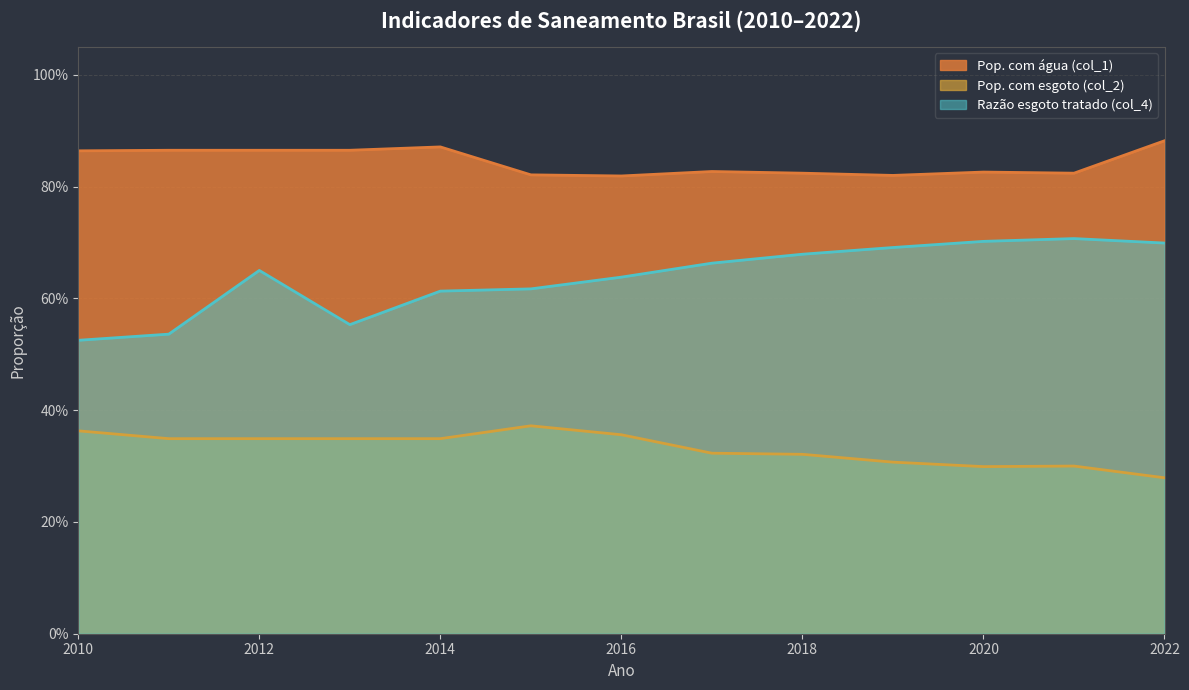

The value of Pop. com água (col_1) at 2012 is 1.4. True or false?

False